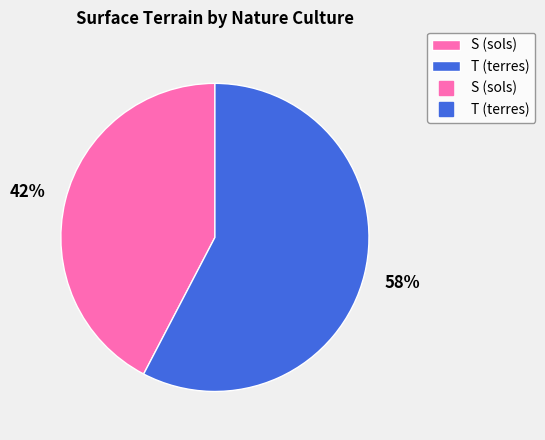

To the nearest percent, what is the average slice percentage?

50%